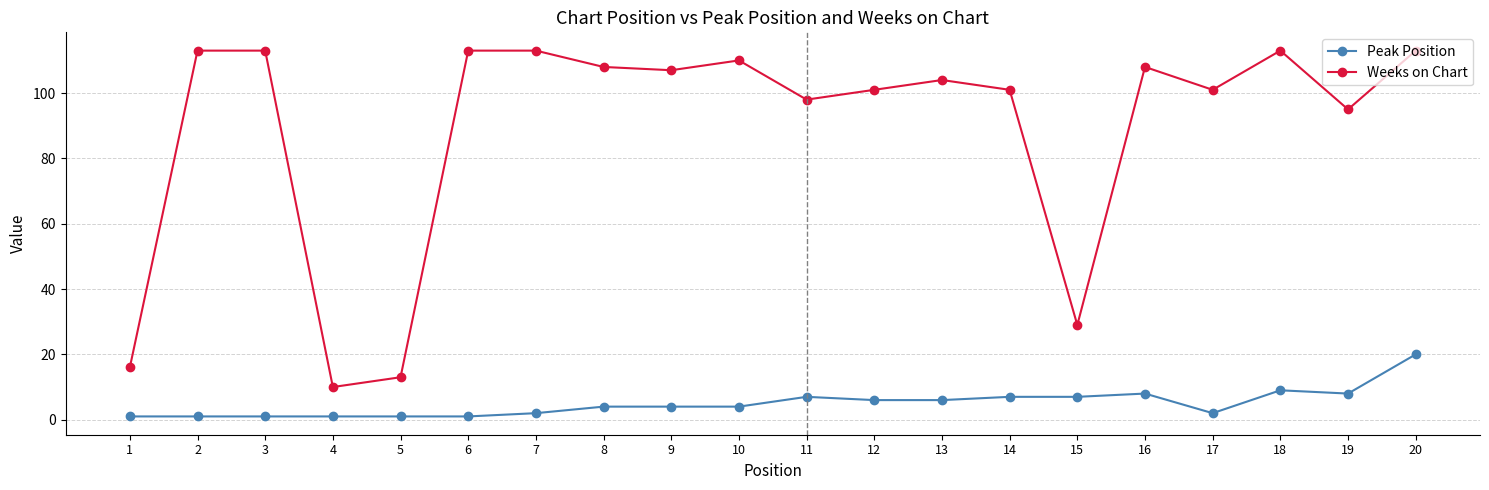

Which category has the highest value in the Peak Position series?

20